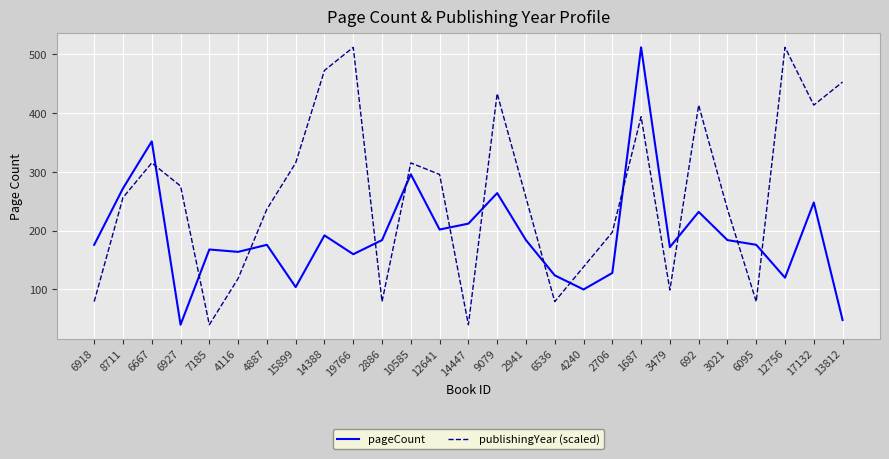

How many lines are shown in the chart?

2